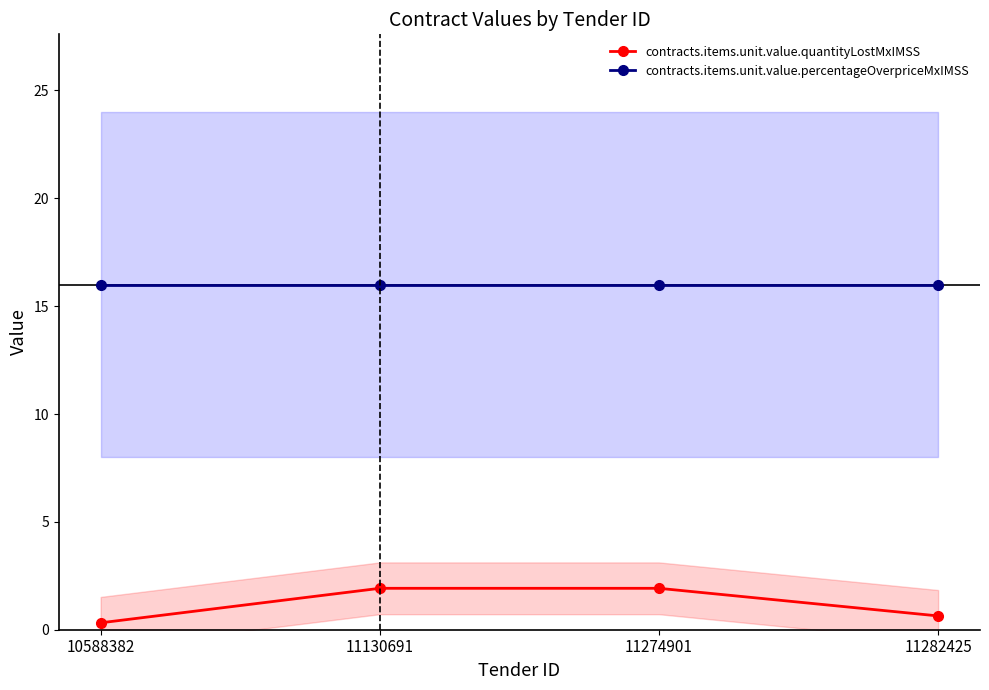

What is the total value across all series at 11282425?

16.6